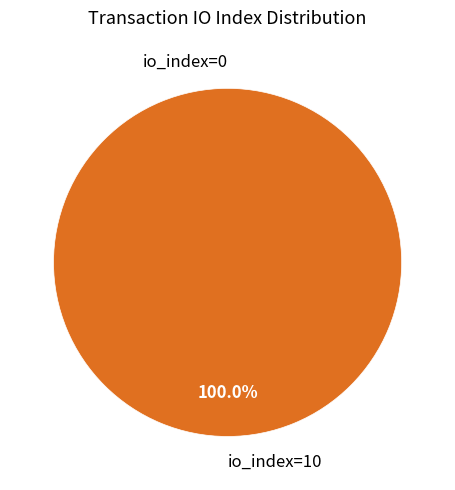

How many segments does this pie chart have?

2